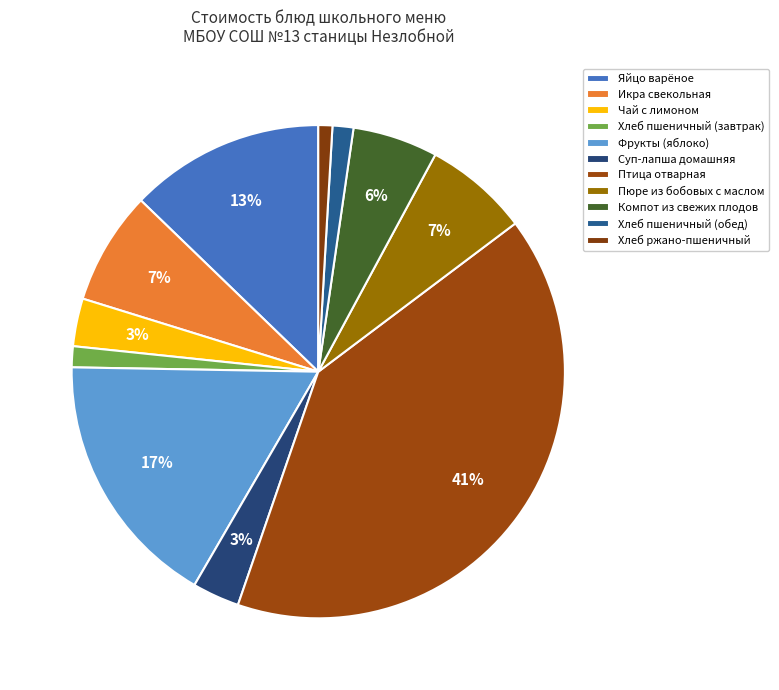

True or false: Птица отварная accounts for 29% of the total.

False